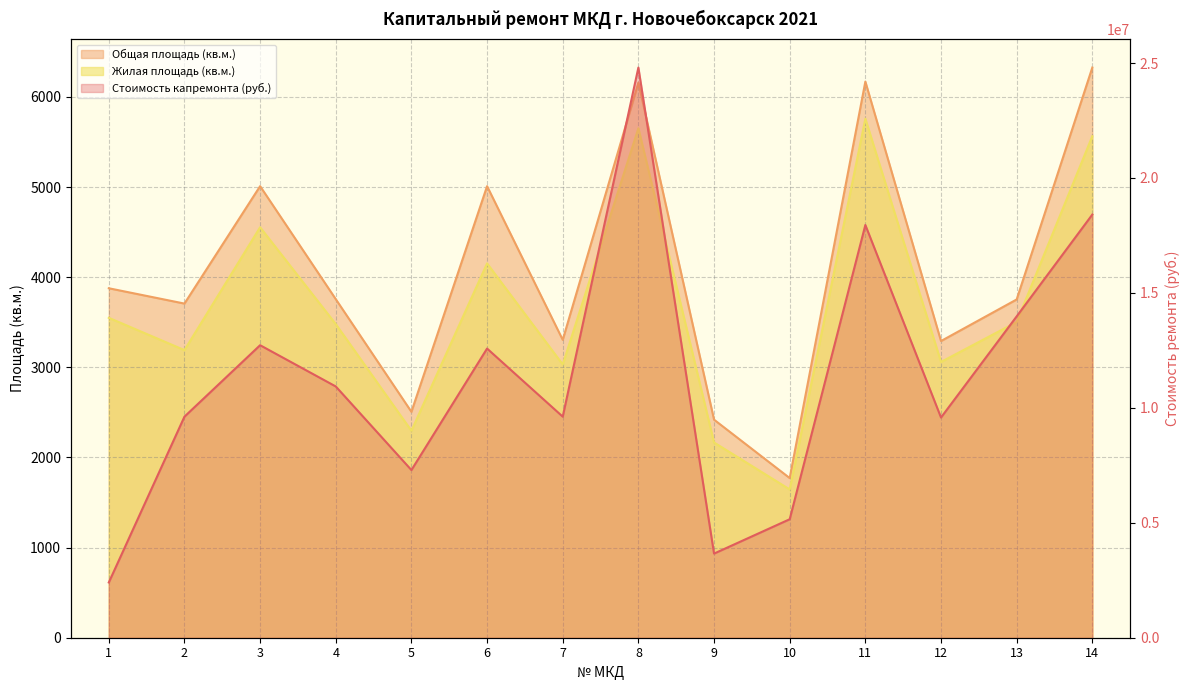

What is the spread (max minus min) of values at 5?

7291327.6